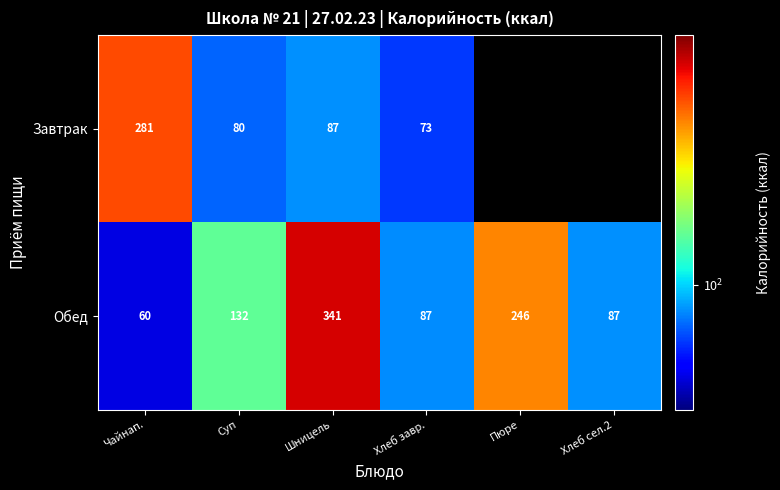

What is the maximum value shown in the chart?

341.0